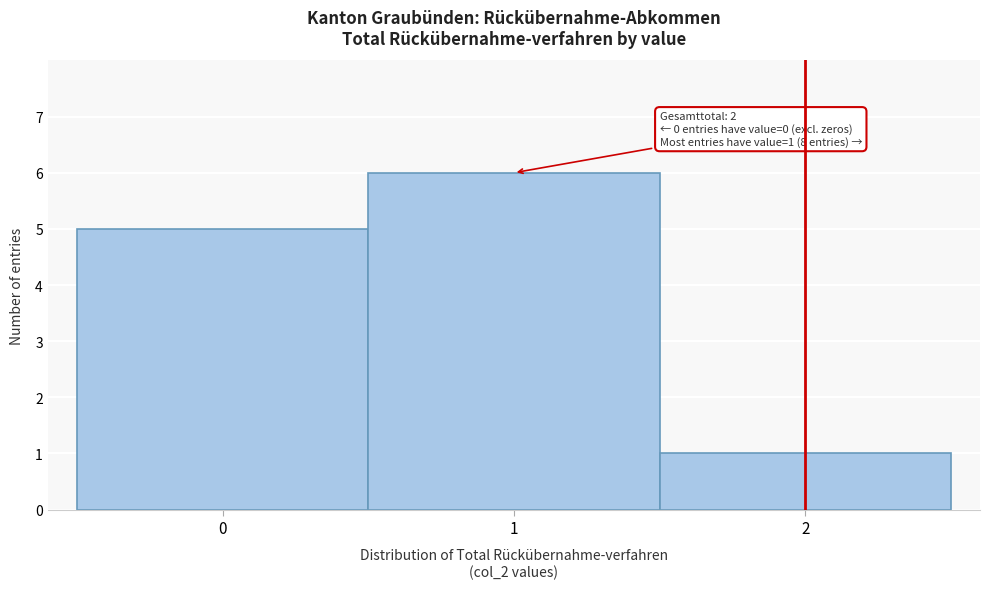

Which range on the x-axis has the tallest bar?

0.5 to 1.5